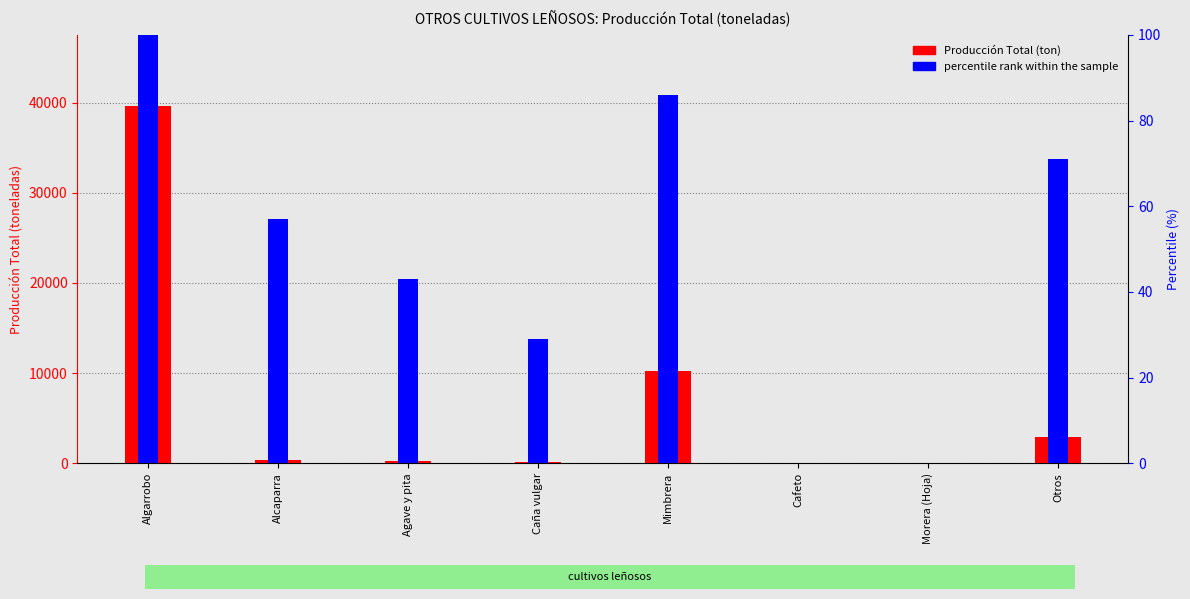

Is it true that Producción Total equals 12 at Morera (Hoja)?

True